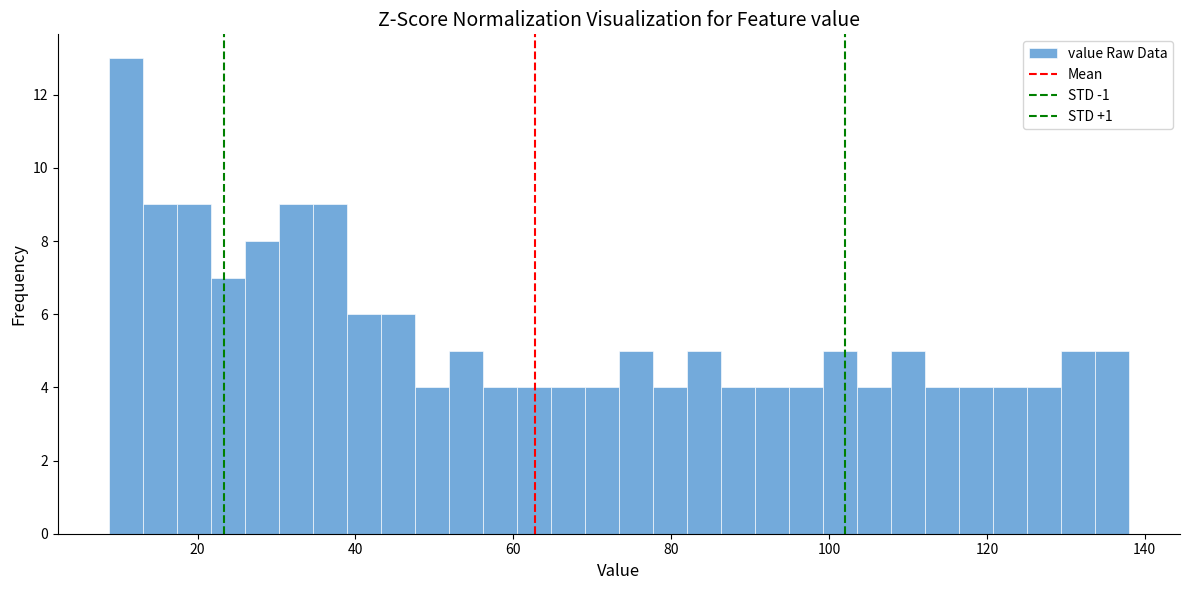

Read against the x-axis, roughly where is the centre of the tallest bar?

10